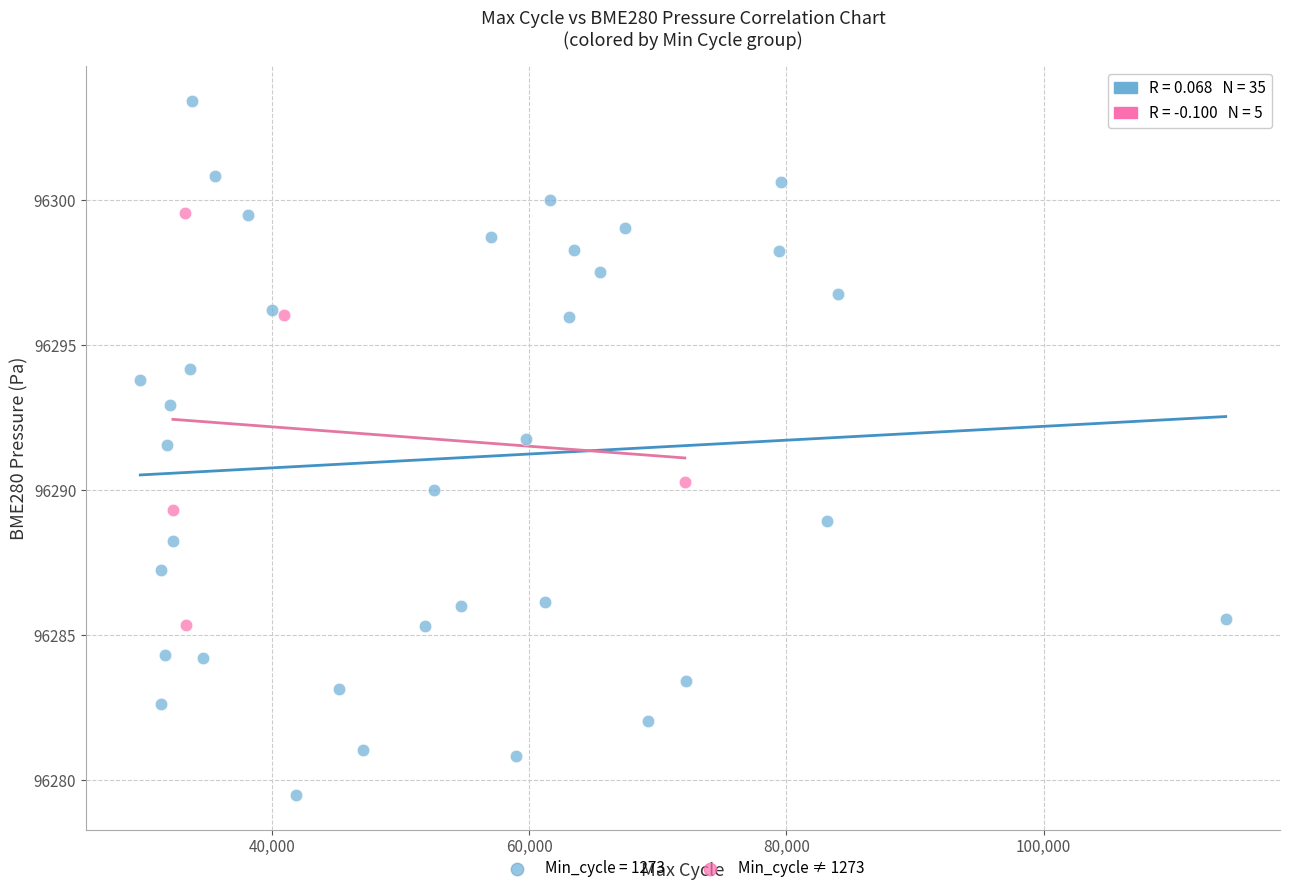

Which series reaches the minimum Y coordinate?

Min_cycle = 1273